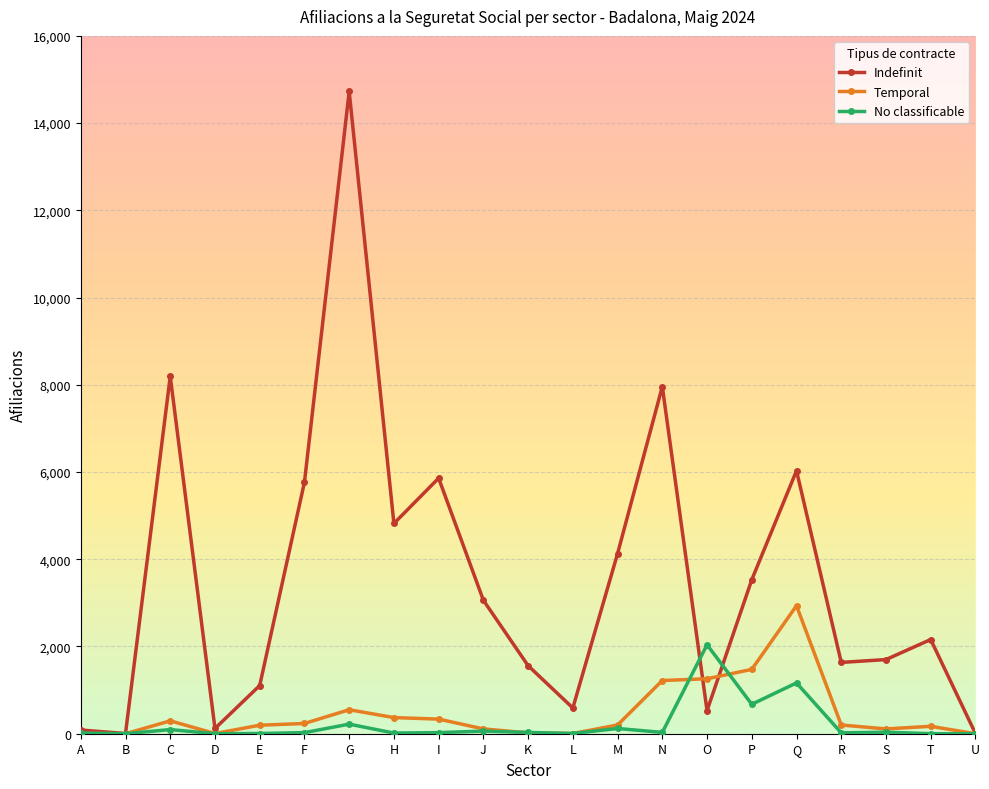

How many lines are shown in the chart?

3